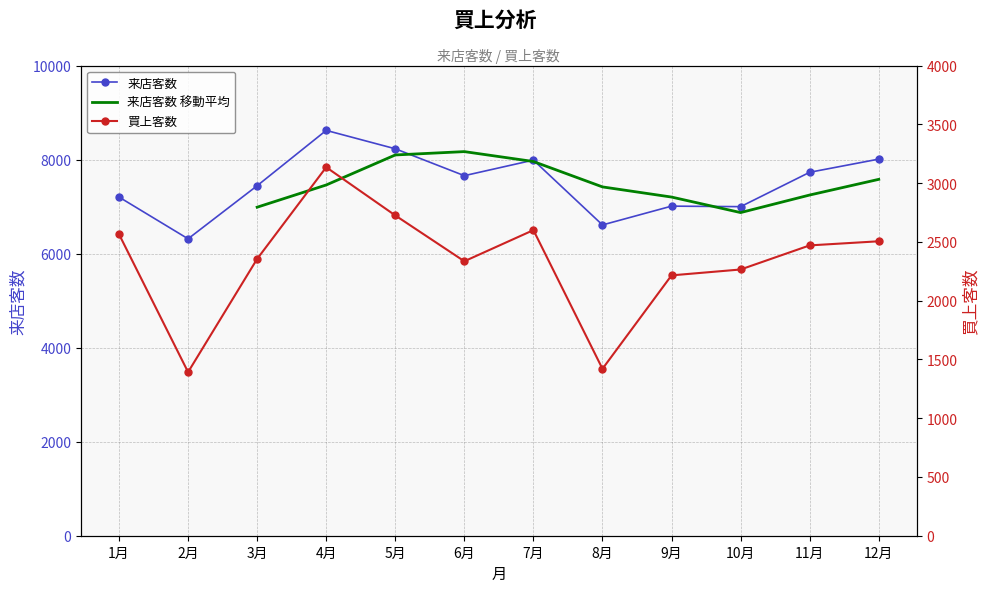

Reading left to right, what are all the values shown in this chart?

来店客数: 1月=7203	2月=6315	3月=7444	4月=8621	5月=8230	6月=7658	7月=7989	8月=6610	9月=7010	10月=6999	11月=7730	12月=8010
買上客数: 1月=2565	2月=1392	3月=2355	4月=3135	5月=2725	6月=2335	7月=2600	8月=1420	9月=2215	10月=2265	11月=2470	12月=2505